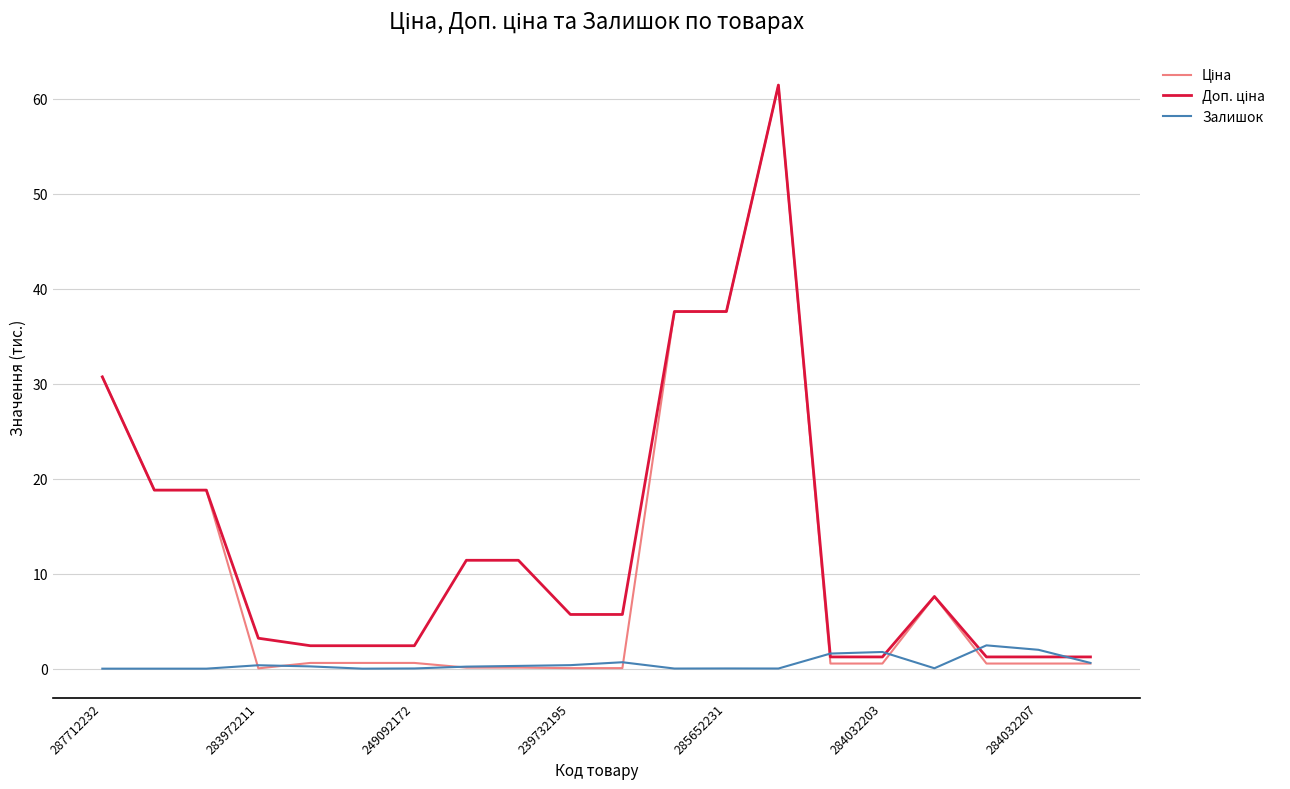

What is the greatest value displayed?

61.4